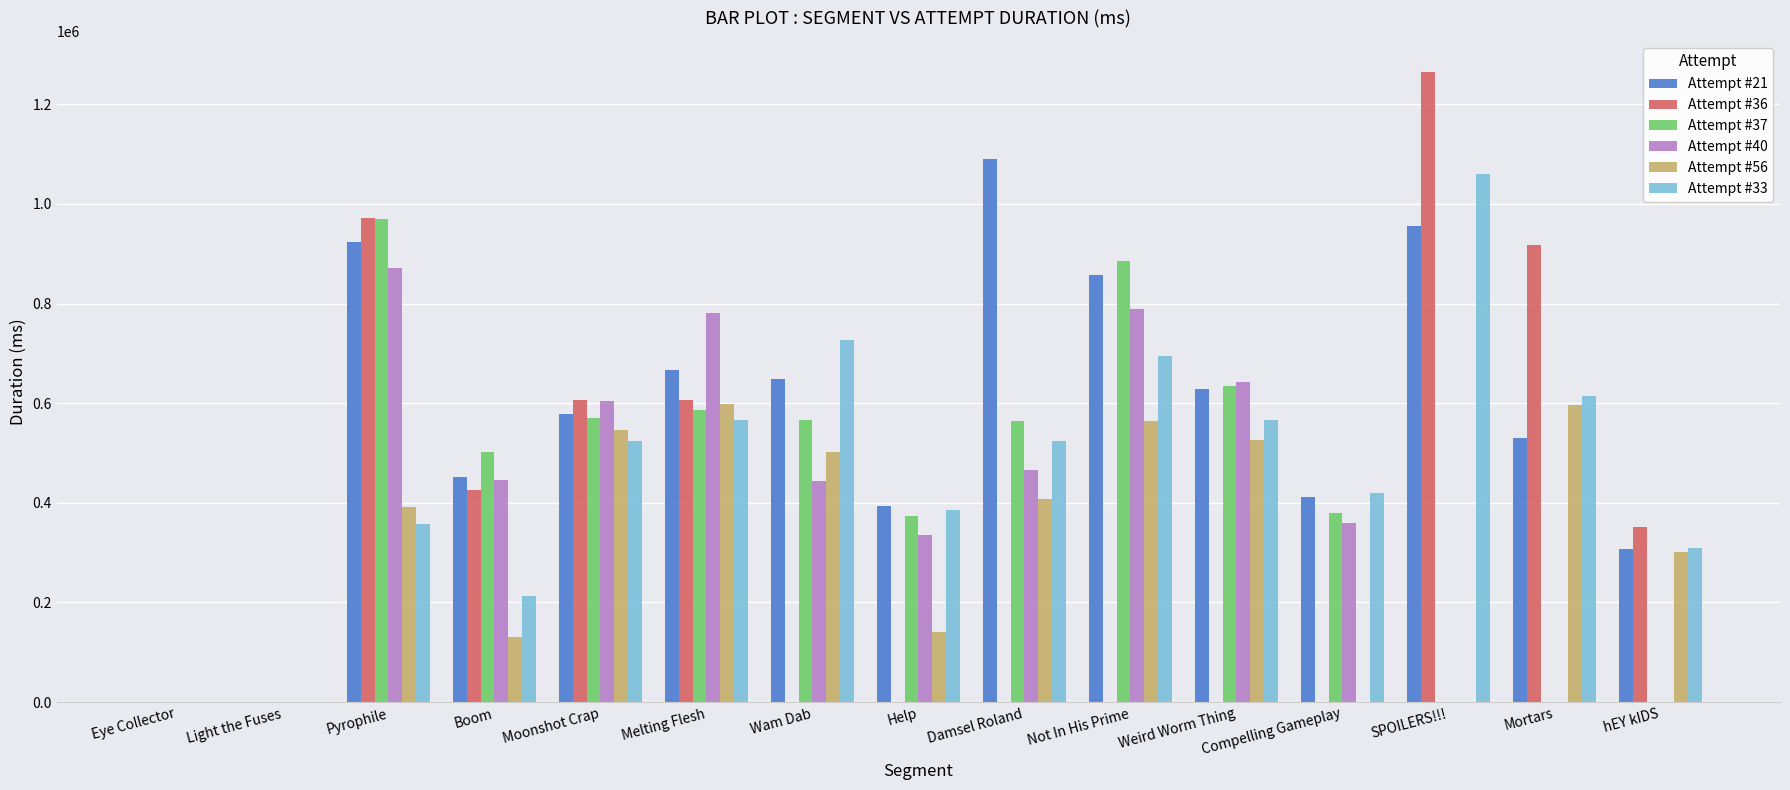

Which series has the largest total across all categories?

Attempt #21